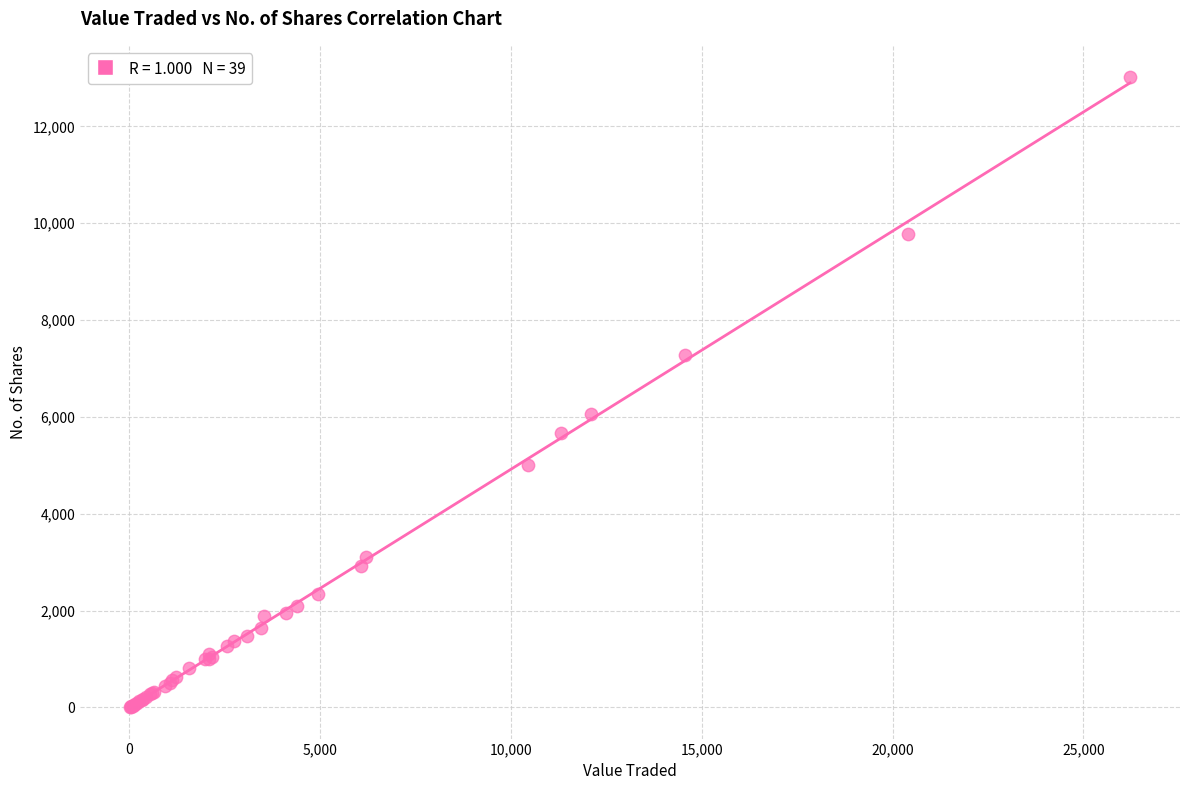

What Y value in the scatter plot is closest to 6510?

6059